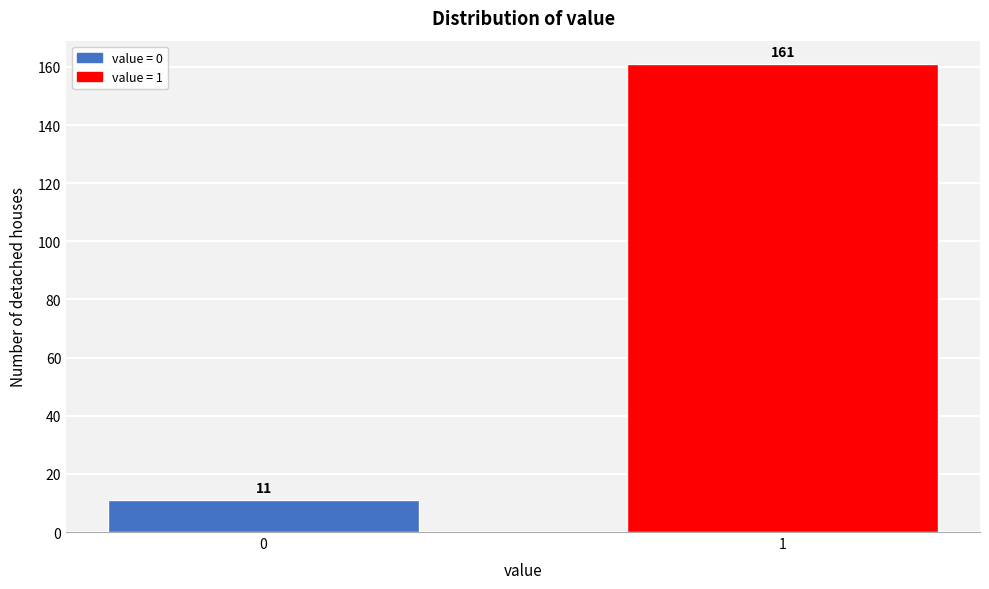

Reading right to left, transcribe all the data shown in this chart.

1=161	0=11